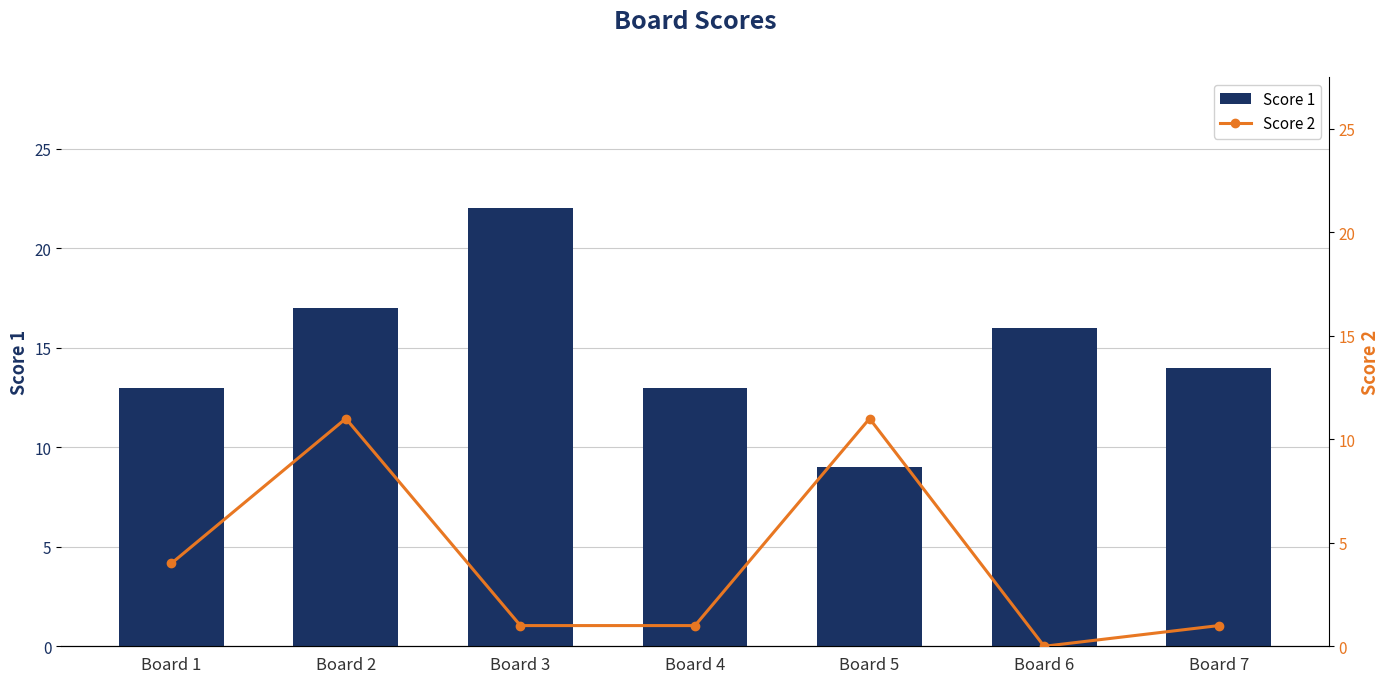

At how many categories does at least one series exceed 18?

1